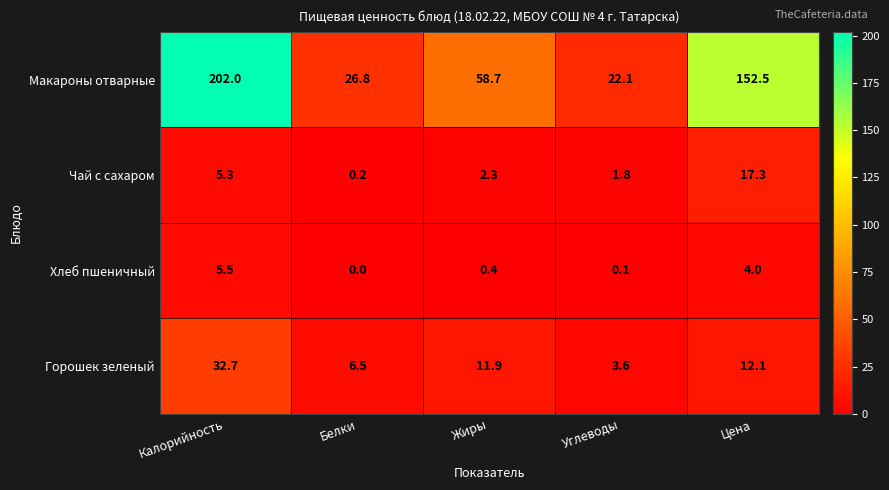

What is the sum of the Макароны отварные values at Жиры and Белки?

85.5